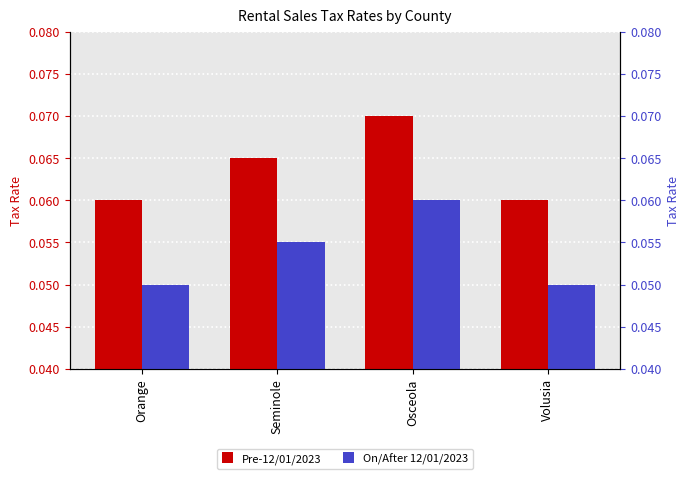

Rank the series by their maximum value, from lowest to highest.

On/After 12/01/2023, Pre-12/01/2023